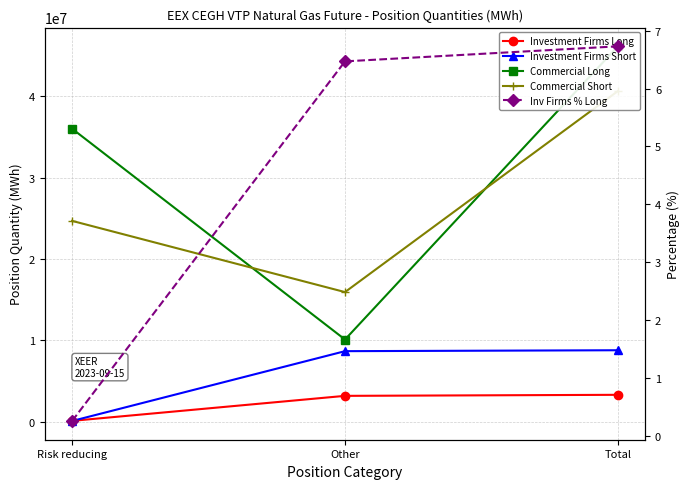

At which label does Commercial Long first exceed 36003863?

Total